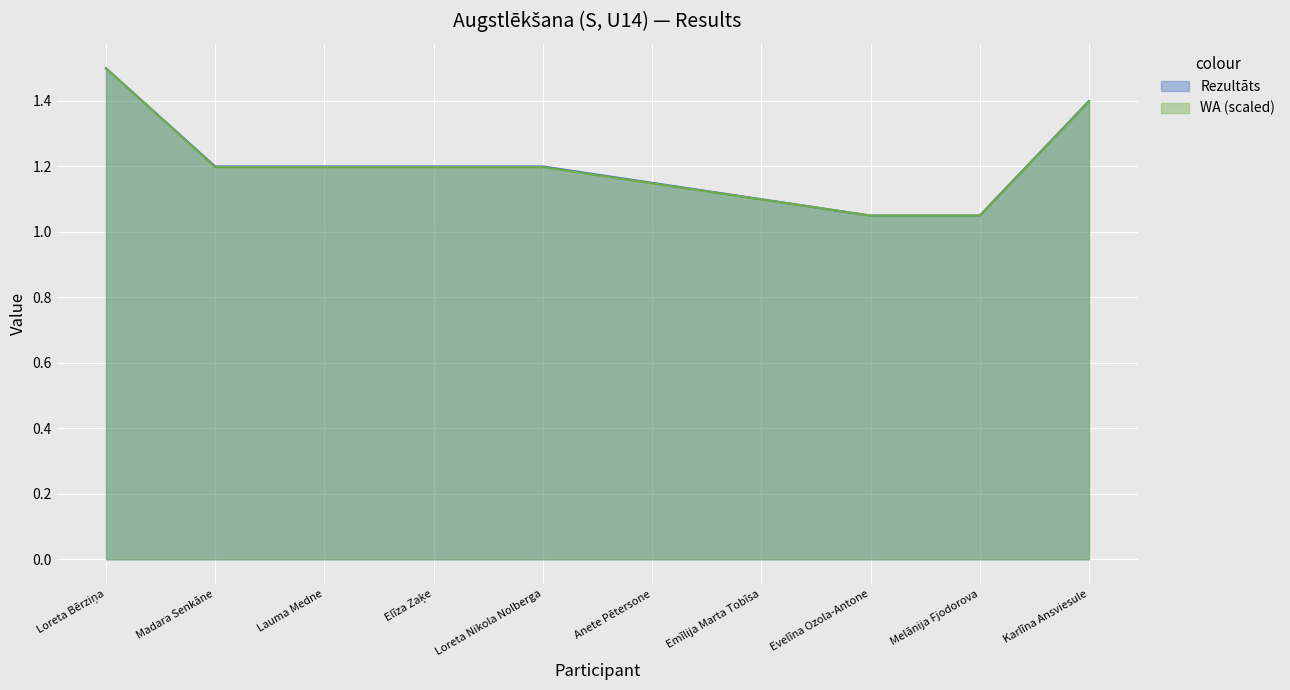

The value of Rezultāts at Madara Senkāne is 1.2. True or false?

True